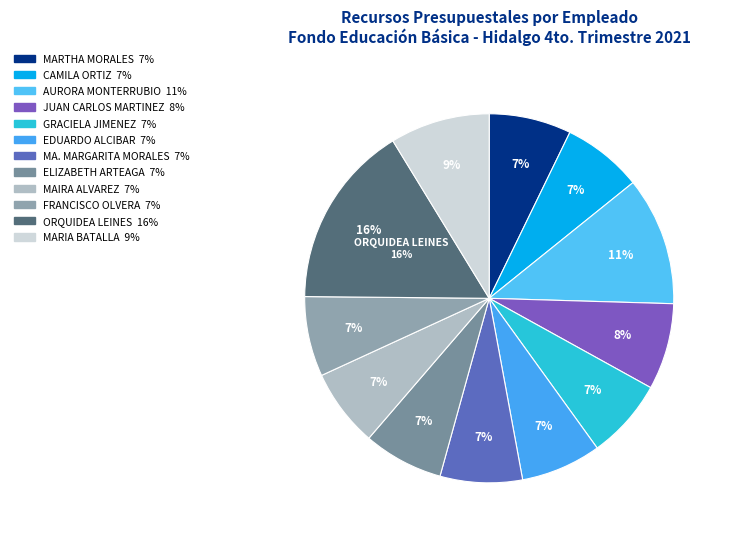

To the nearest percent, what portion does MARIA BATALLA represent?

9%